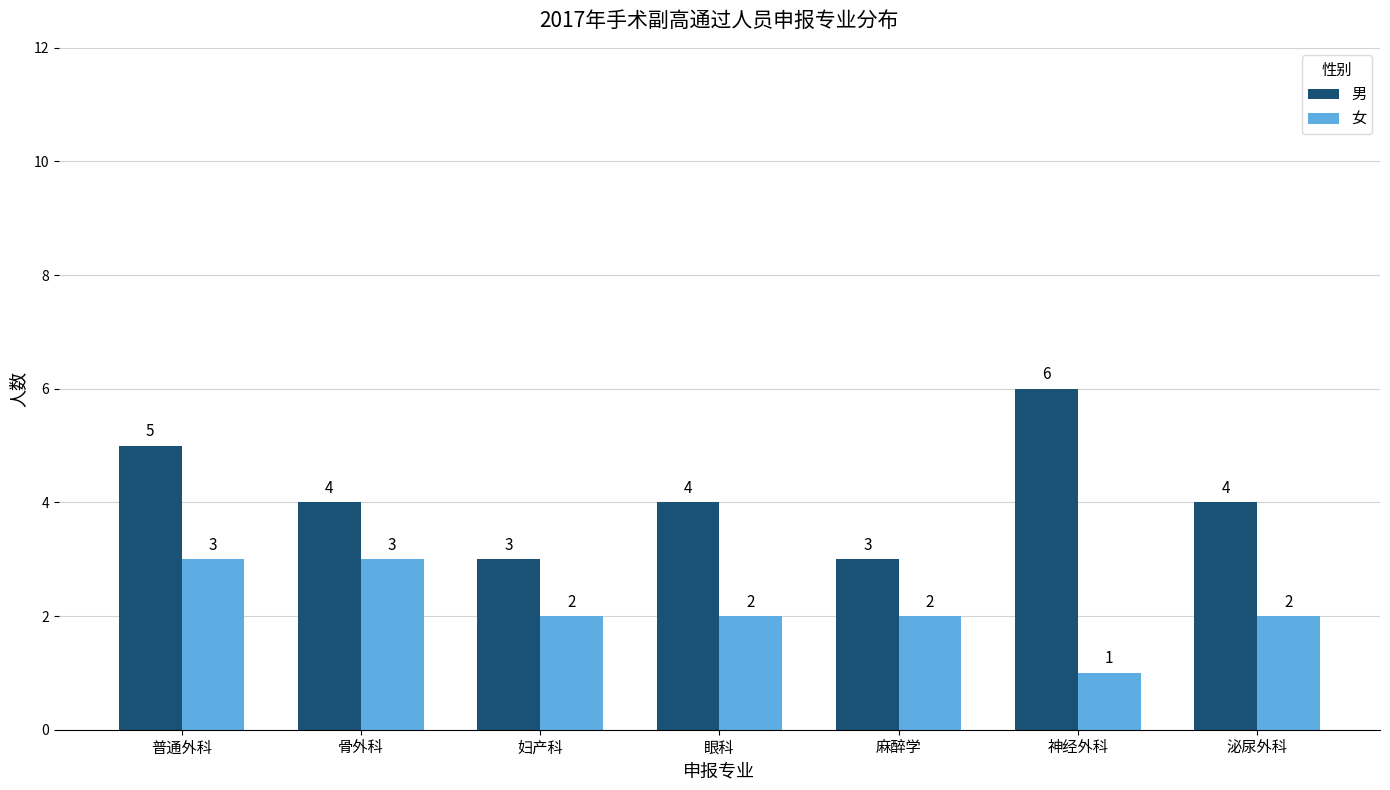

List the series in order of their overall mean, lowest first.

女, 男